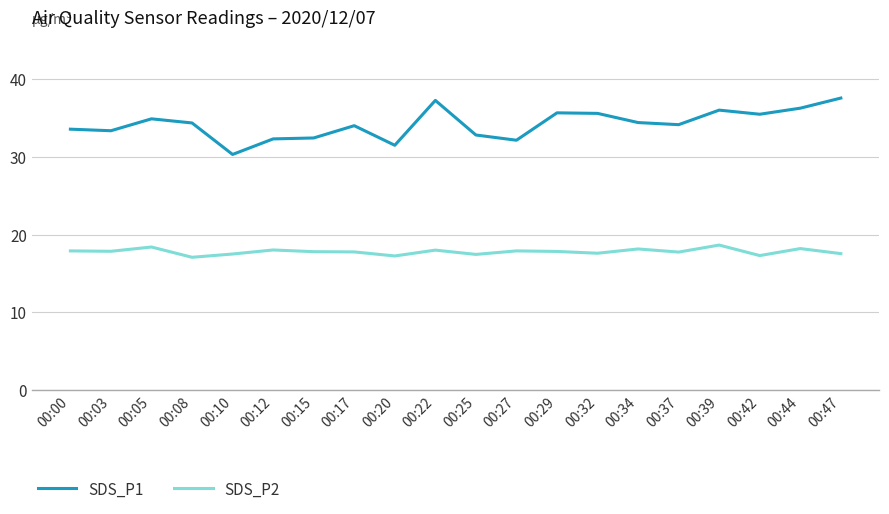

What is the lowest value of the SDS_P1 series?

30.3